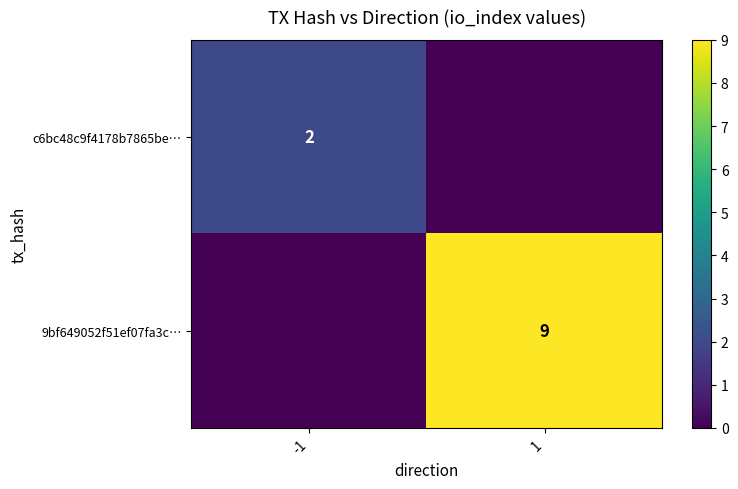

Is it true that c6bc48c9f4178b7865be… equals 2 at -1?

True